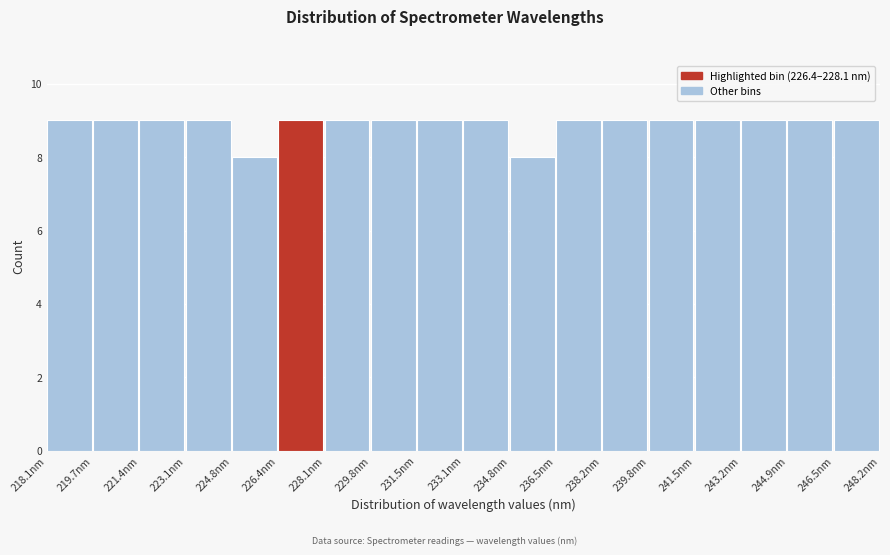

Reading left to right, list every bar in this chart as the range it spans on the x-axis followed by its height. Neither the bar edges nor the heights are printed on the chart, so give them approximately, as read against the axes.

218.0 to 219.8: 9
219.8 to 221.4: 9
221.4 to 223.0: 9
223.0 to 224.8: 9
224.8 to 226.4: 8
226.4 to 228.2: 9
228.2 to 229.8: 9
229.8 to 231.4: 9
231.4 to 233.2: 9
233.2 to 234.8: 9
234.8 to 236.4: 8
236.4 to 238.2: 9
238.2 to 239.8: 9
239.8 to 241.6: 9
241.6 to 243.2: 9
243.2 to 244.8: 9
244.8 to 246.6: 9
246.6 to 248.2: 9